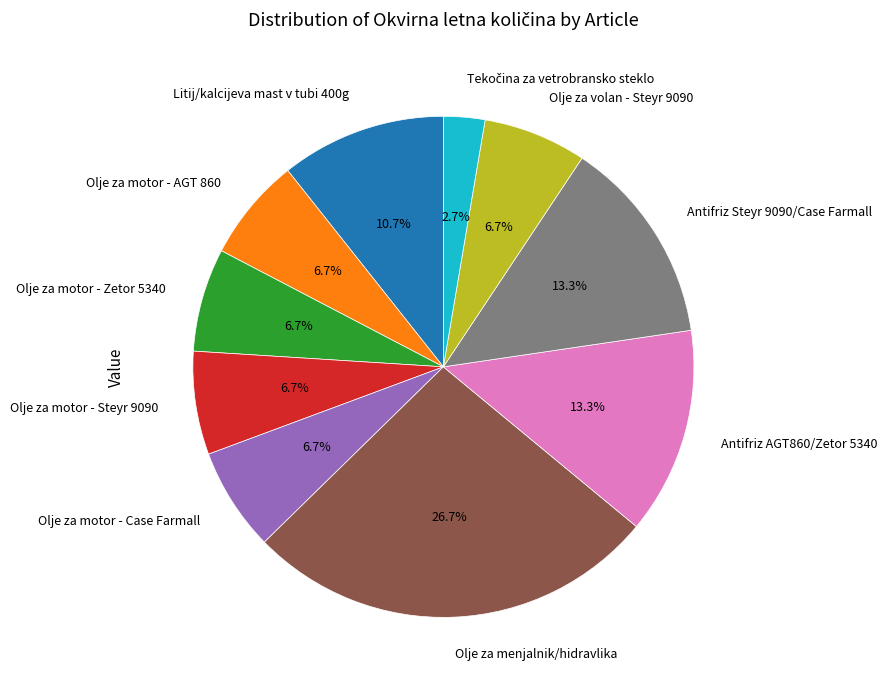

To the nearest percent, what is the average slice percentage?

10%